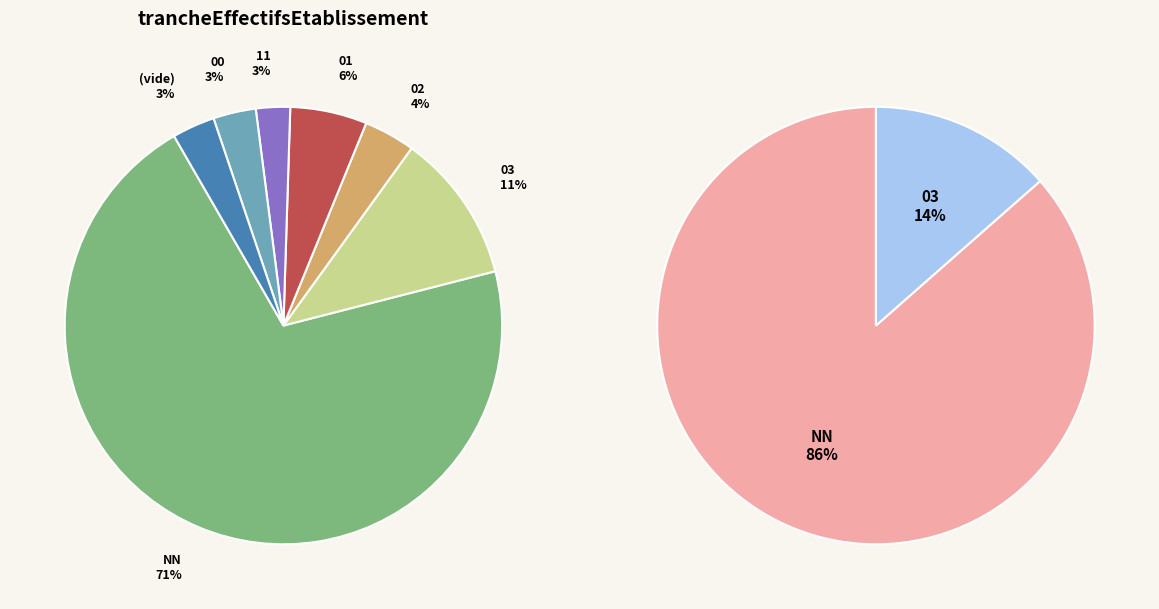

To the nearest percent, what is the difference between the 00 and NN slice percentages?

68%